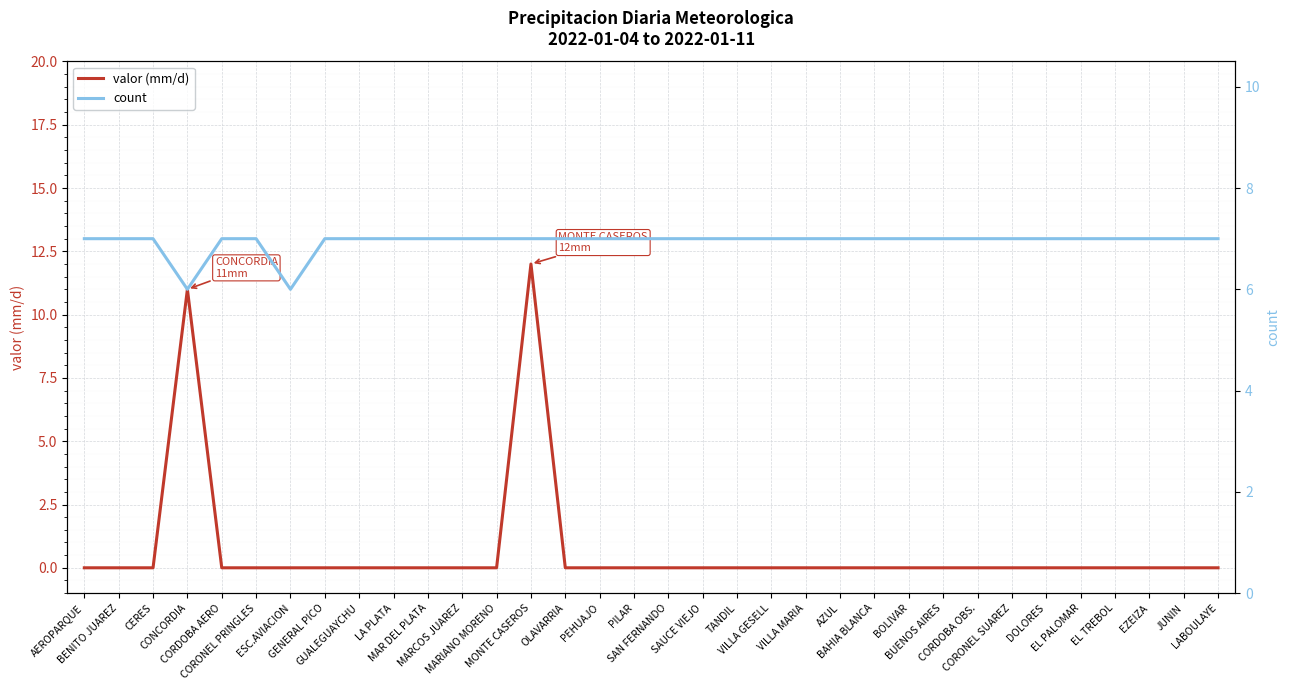

What are all the series names shown in the legend?

valor (mm/d), count